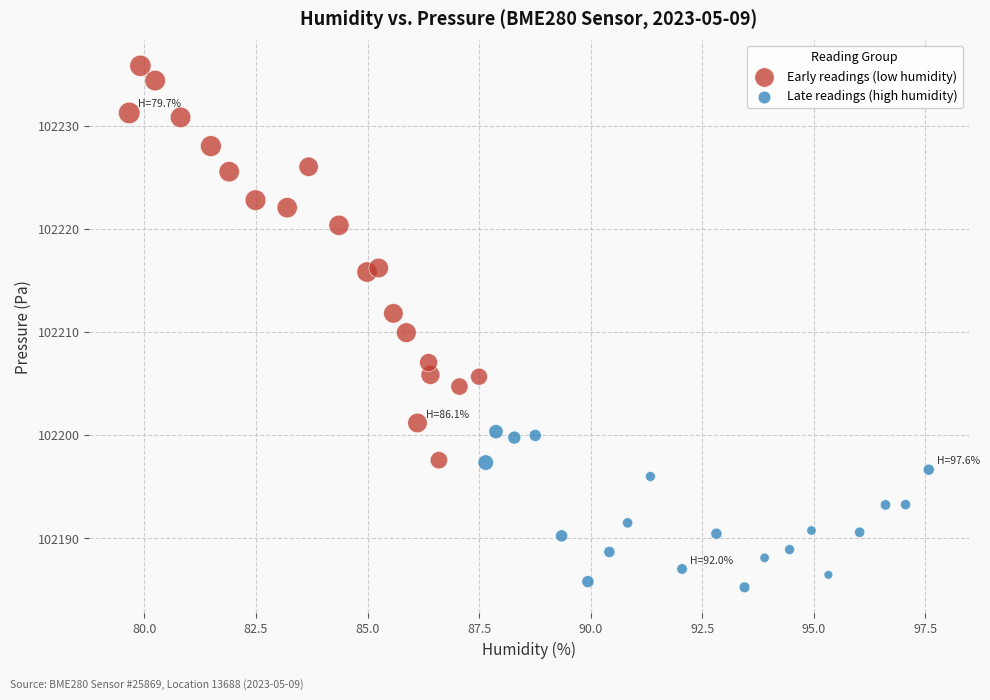

Which series has the largest Y range (max minus min)?

Early readings (low humidity)